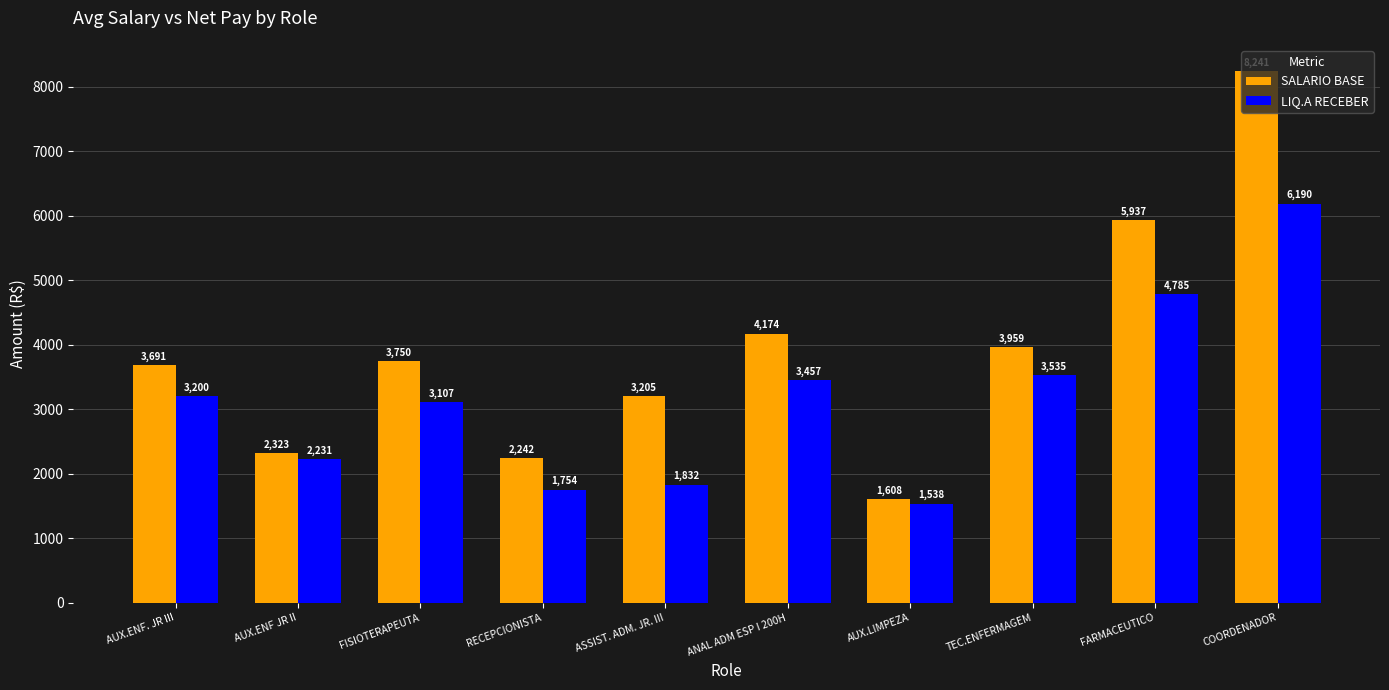

Are the bars grouped side by side (vs. stacked)?

Yes